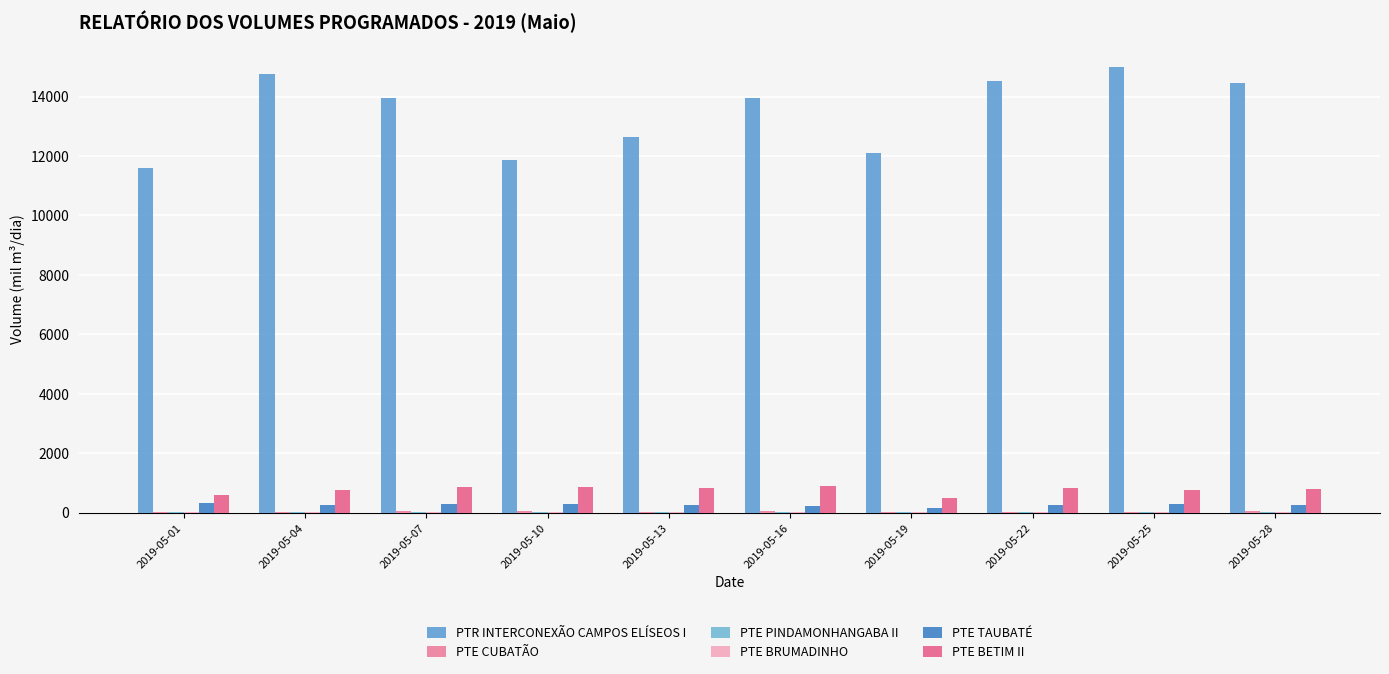

Reading right to left, list all the values displayed in this chart.

PTR INTERCONEXÃO CAMPOS ELÍSEOS I: 2019-05-28=14448.9	2019-05-25=14981.4	2019-05-22=14529.4	2019-05-19=12089.3	2019-05-16=13960.4	2019-05-13=12626.9	2019-05-10=11867.6	2019-05-07=13964.7	2019-05-04=14774.5	2019-05-01=11589.2
PTE CUBATÃO: 2019-05-28=39.4	2019-05-25=33.2	2019-05-22=38.1	2019-05-19=28.0	2019-05-16=41.5	2019-05-13=35.9	2019-05-10=40.8	2019-05-07=39.5	2019-05-04=30.0	2019-05-01=19.8
PTE PINDAMONHANGABA II: 2019-05-28=18.8	2019-05-25=18.8	2019-05-22=18.8	2019-05-19=13.7	2019-05-16=18.8	2019-05-13=18.8	2019-05-10=18.8	2019-05-07=18.8	2019-05-04=18.8	2019-05-01=16.5
PTE BRUMADINHO: 2019-05-28=35.0	2019-05-25=36.0	2019-05-22=36.2	2019-05-19=35.0	2019-05-16=38.0	2019-05-13=36.0	2019-05-10=36.7	2019-05-07=37.6	2019-05-04=38.0	2019-05-01=32.9
PTE TAUBATÉ: 2019-05-28=259.8	2019-05-25=278.0	2019-05-22=271.4	2019-05-19=170.0	2019-05-16=235.3	2019-05-13=269.2	2019-05-10=296.0	2019-05-07=293.6	2019-05-04=245.0	2019-05-01=319.1
PTE BETIM II: 2019-05-28=804.0	2019-05-25=775.0	2019-05-22=841.8	2019-05-19=492.0	2019-05-16=904.4	2019-05-13=835.0	2019-05-10=876.9	2019-05-07=864.1	2019-05-04=757.0	2019-05-01=600.2